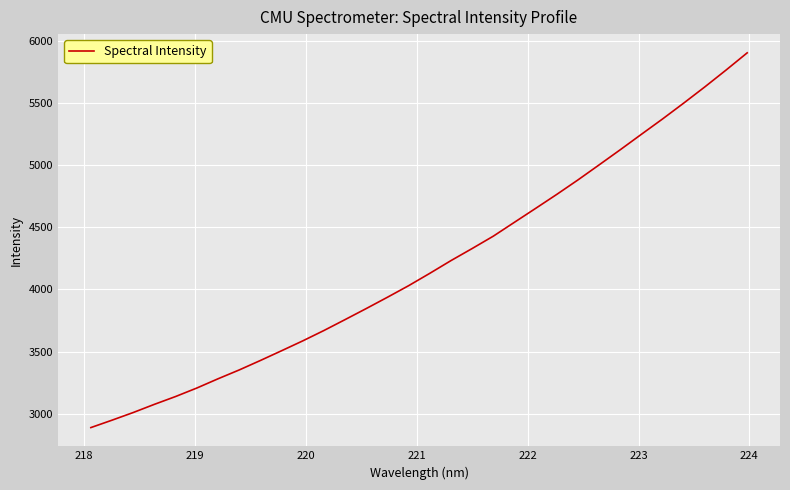

What is the difference between the maximum and minimum values?

3011.8